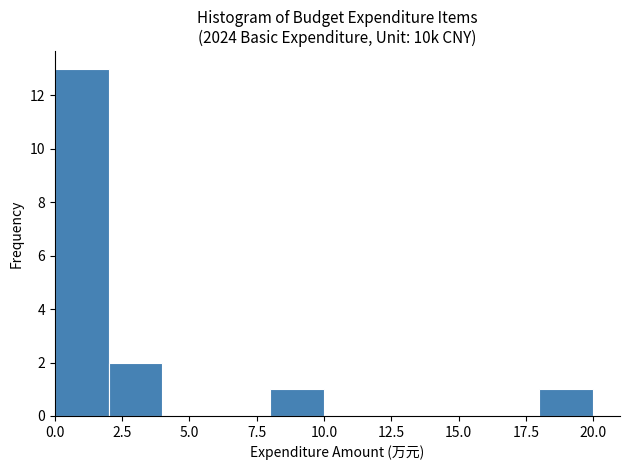

Reading left to right, list every bar in this chart as the range it spans on the x-axis followed by its height. The values are not printed on the chart, so give them approximately, as read against the axis.

0 to 2: 13
2 to 4: 2
4 to 6: 0
6 to 8: 0
8 to 10: 1
10 to 12: 0
12 to 14: 0
14 to 16: 0
16 to 18: 0
18 to 20: 1